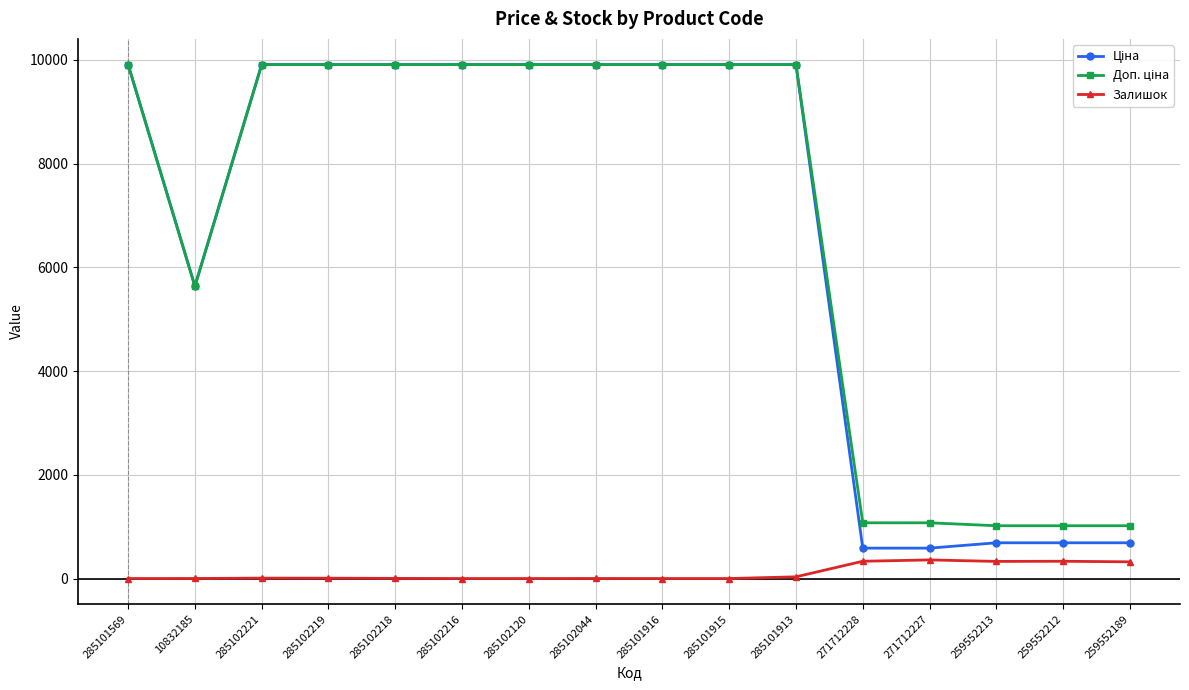

What is the difference between the highest and lowest values at 271712227?

715.5